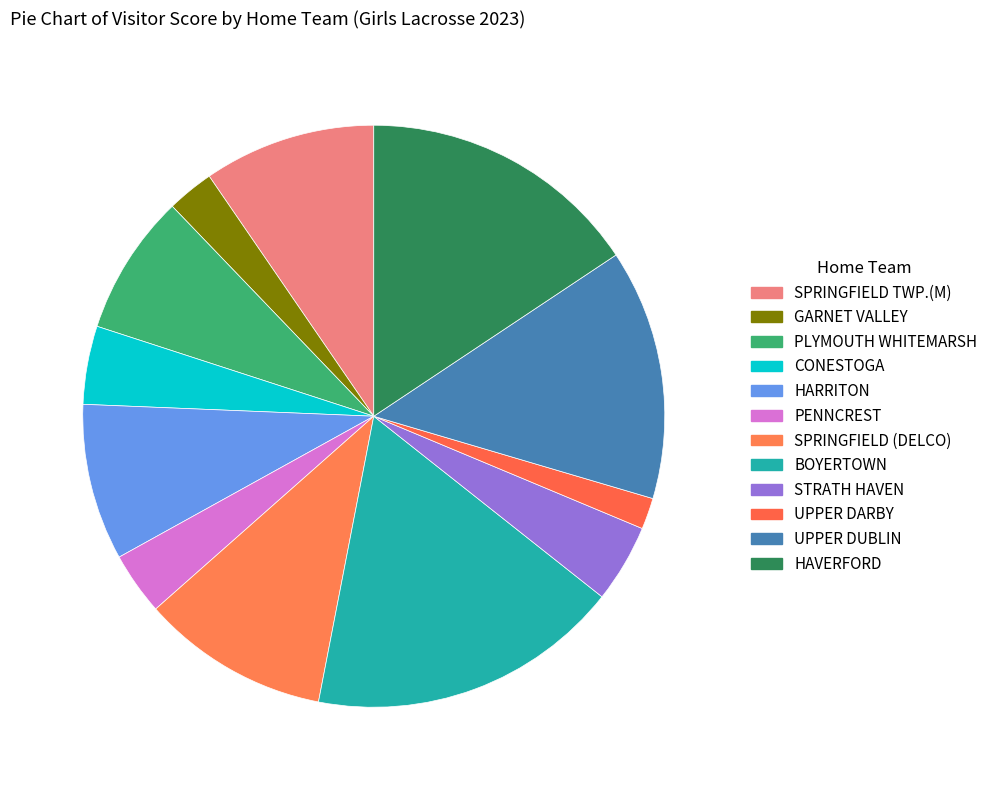

Count the number of slices in the pie.

12